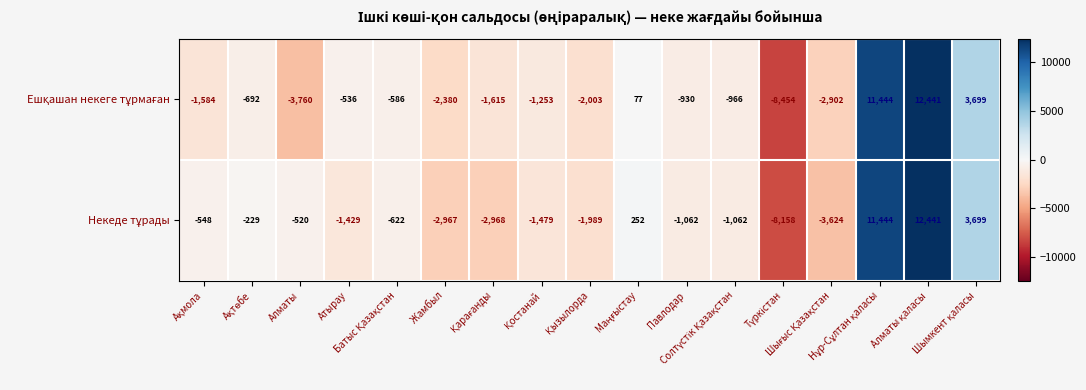

At how many categories does at least one series exceed 956?

3